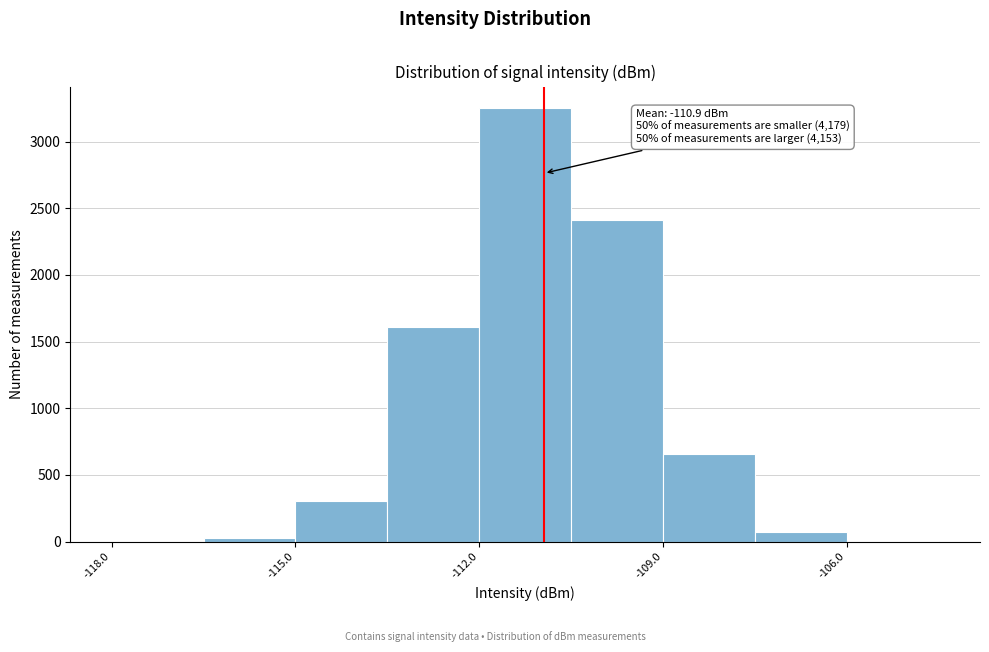

Around what value on the x-axis is the tallest bar? Give the approximate position of its centre, as read against the axis.

-111.0